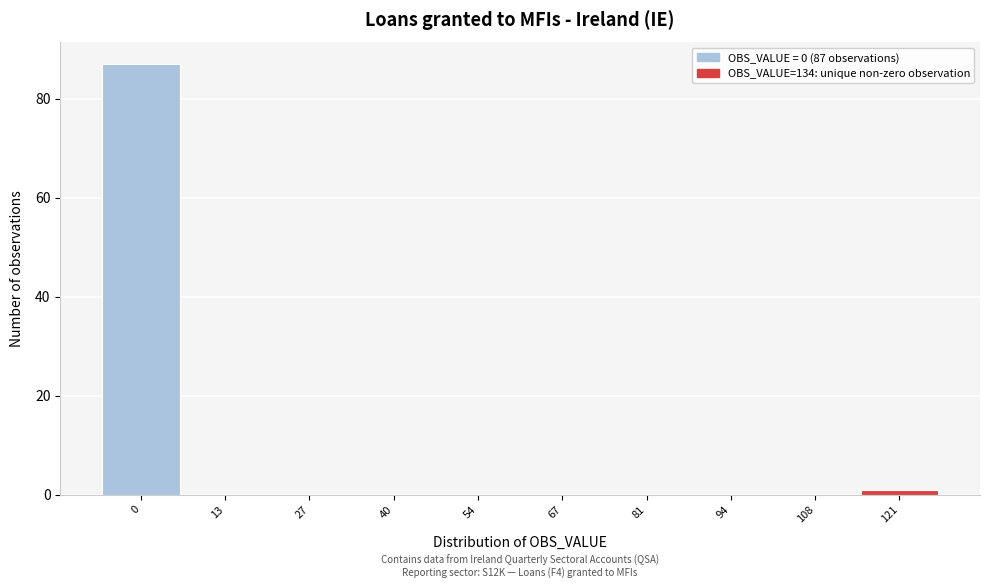

Reading left to right, transcribe all the data shown in this chart.

0=87	13=0	27=0	40=0	54=0	67=0	81=0	94=0	108=0	121=1